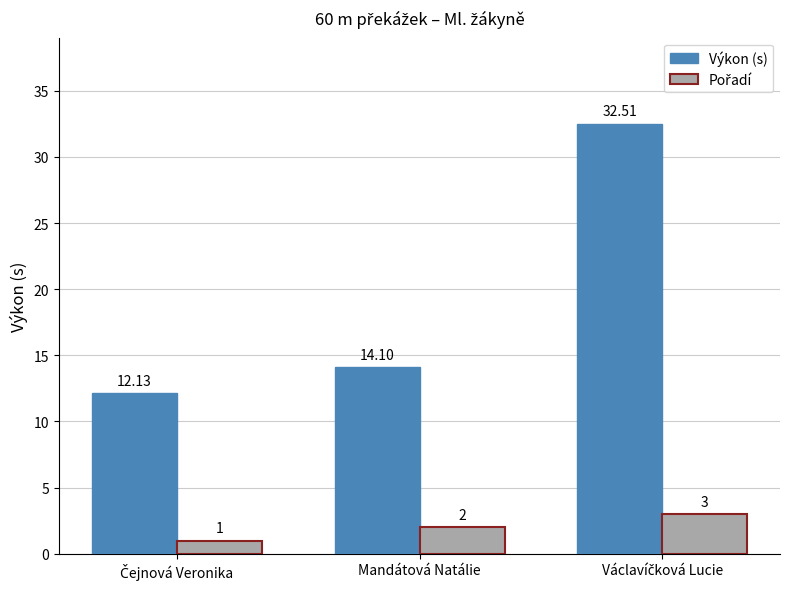

Where does the Výkon (s) series first go above 14?

Mandátová Natálie